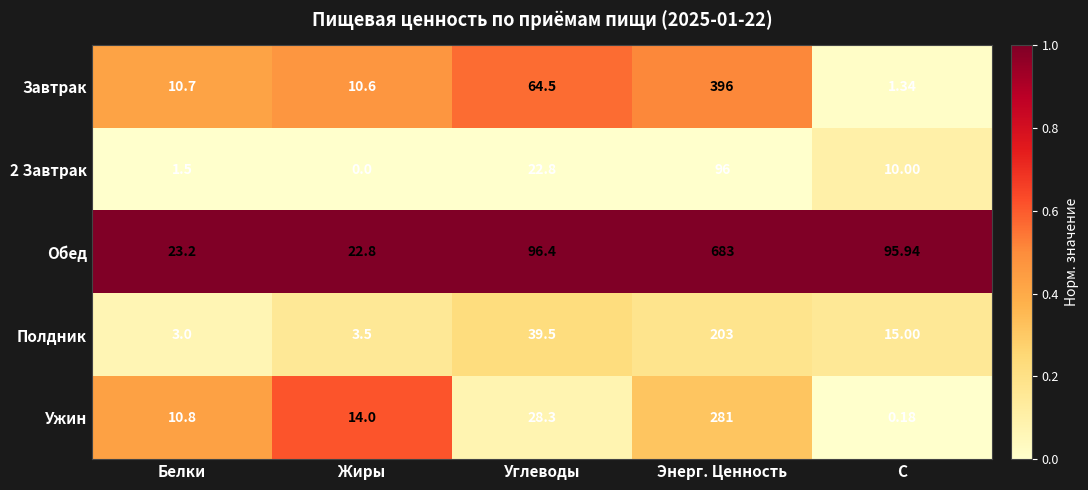

What is the total value across all series at Углеводы?

251.5